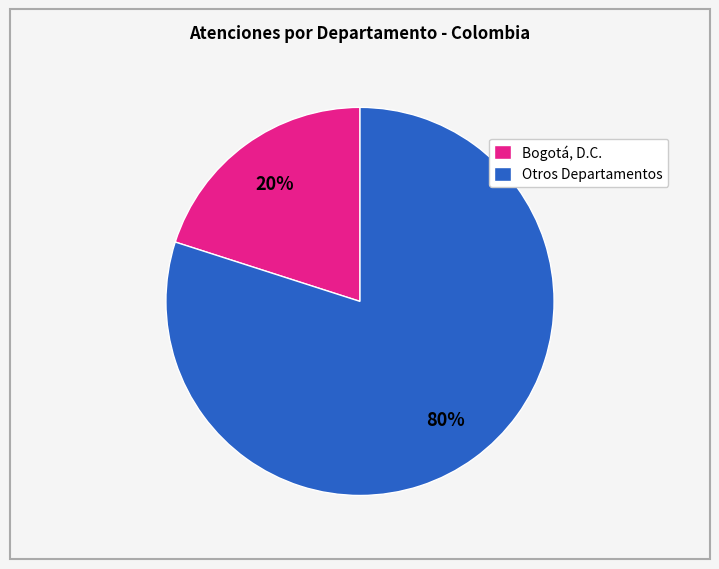

The Bogotá, D.C. slice represents 10% of the pie. True or false?

False